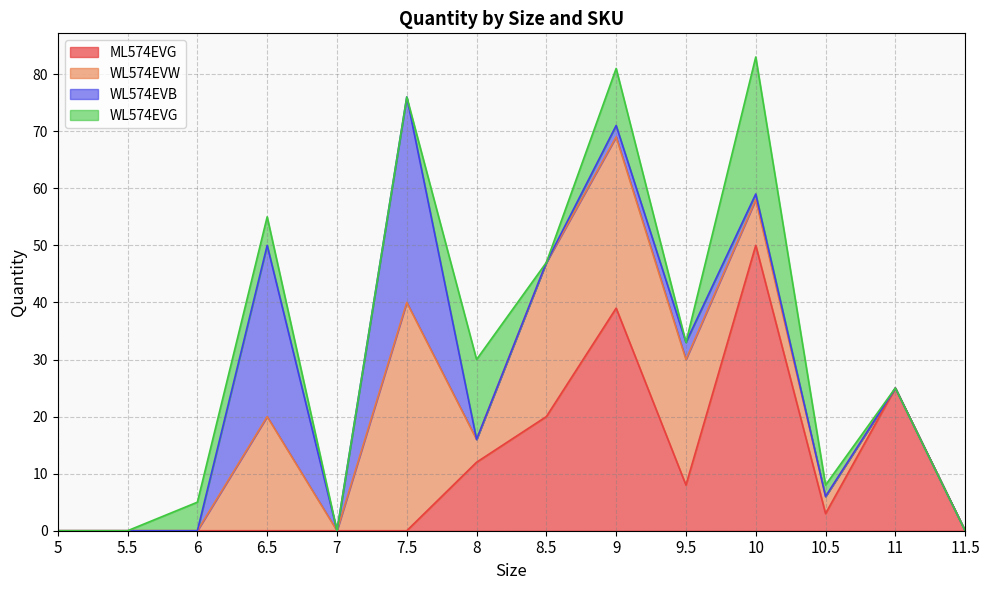

Is it true that WL574EVB equals 19 at 6?

False